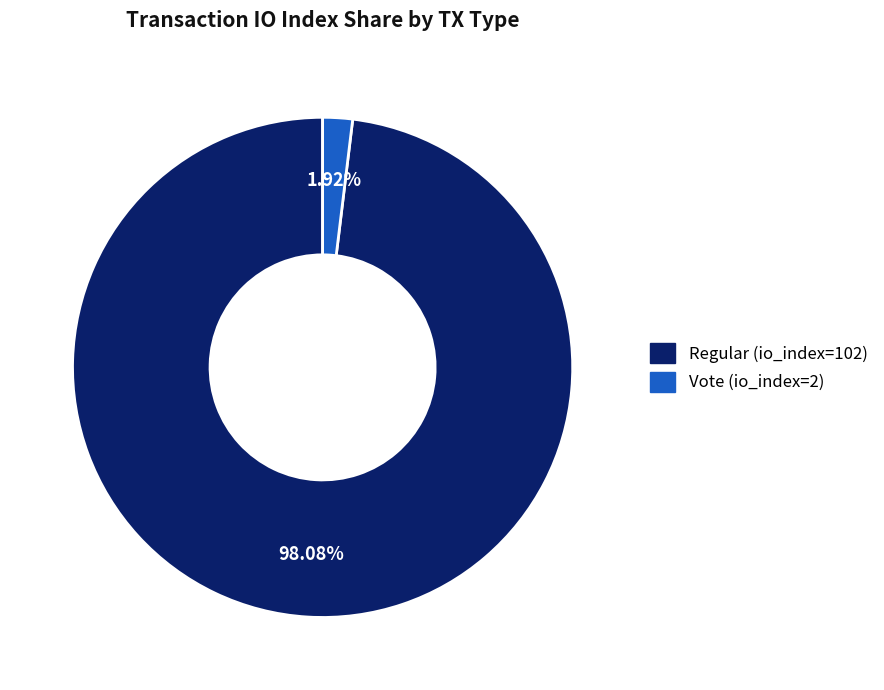

Combined, do Vote (io_index=2) and Regular (io_index=102) account for over 50%?

Yes